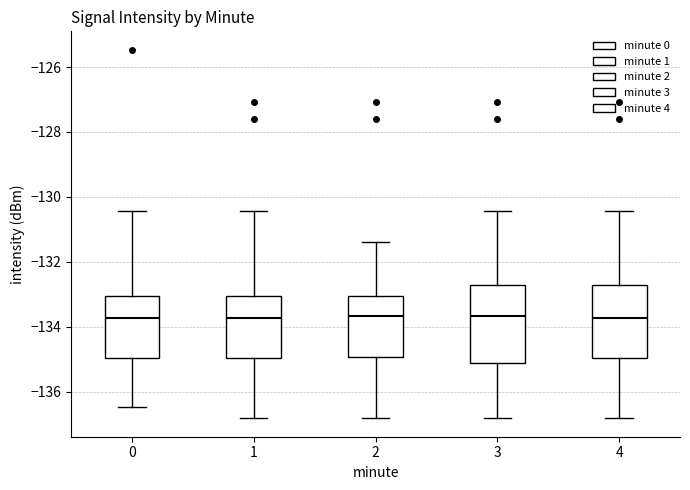

Reading left to right, read every box against the y-axis: the position of its median line, the range the box covers, and the ends of its whiskers. The values are not printed on the chart, so give them approximately, as read against the axis.

0: median -133.8, box -135.0 to -133.0, whiskers -136.4 to -130.4
1: median -133.8, box -135.0 to -133.0, whiskers -136.8 to -130.4
2: median -133.6, box -135.0 to -133.0, whiskers -136.8 to -131.4
3: median -133.6, box -135.2 to -132.8, whiskers -136.8 to -130.4
4: median -133.8, box -135.0 to -132.6, whiskers -136.8 to -130.4